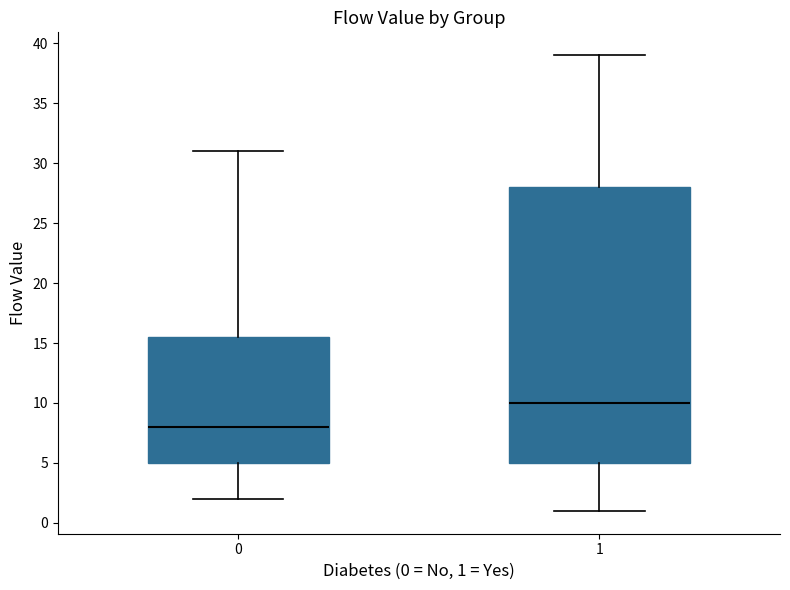

Which box has the lowest median line?

0